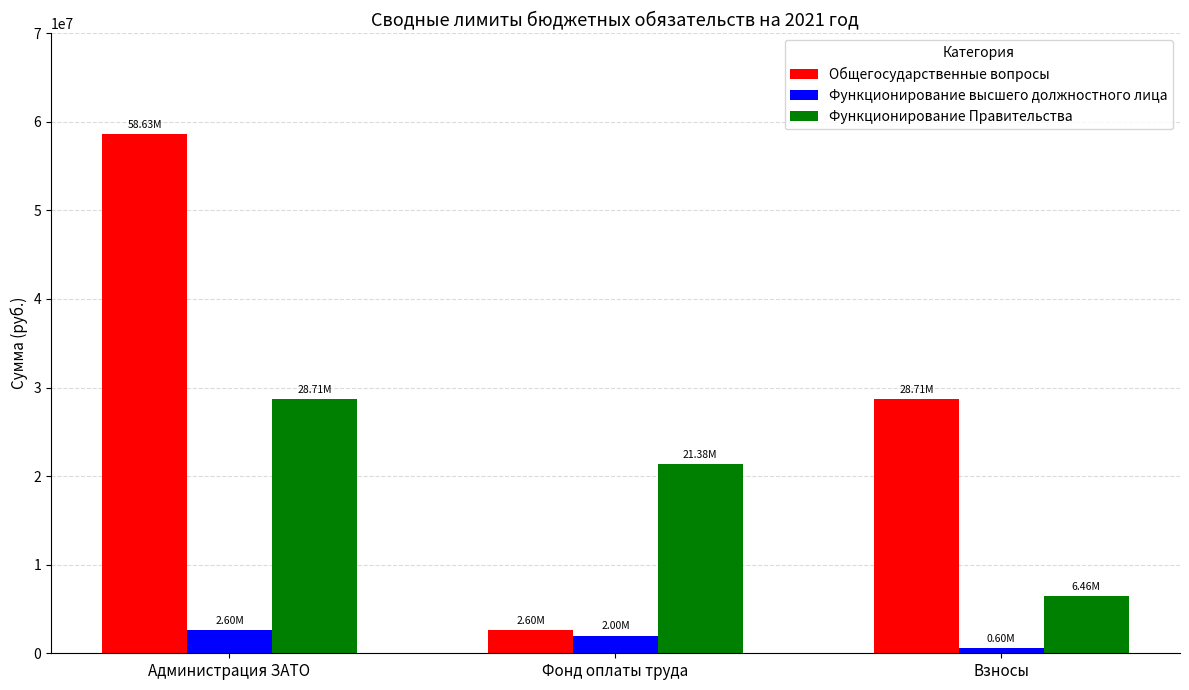

Which series has the widest spread of values?

Общегосударственные вопросы